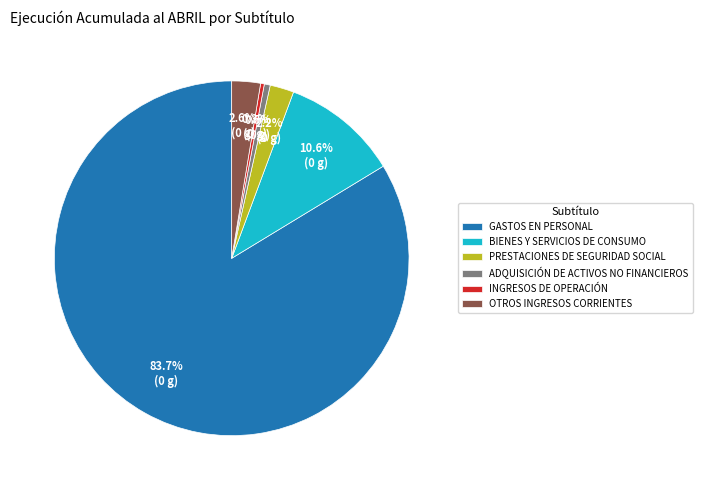

To the nearest percent, what portion does BIENES Y SERVICIOS DE CONSUMO represent?

11%